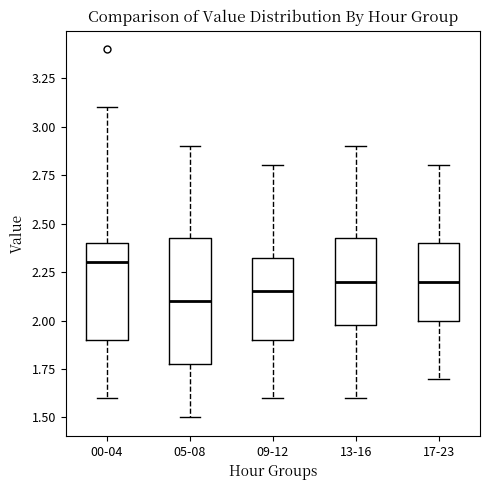

Reading left to right, transcribe this box plot: for each box, give where its median line is, the range the box spans, and where its two whiskers end, as read against the y-axis. The values are not printed on the chart, so give them approximately, as read against the axis.

00-04: median 2.30, box 1.90 to 2.40, whiskers 1.60 to 3.10
05-08: median 2.10, box 1.80 to 2.45, whiskers 1.50 to 2.90
09-12: median 2.15, box 1.90 to 2.35, whiskers 1.60 to 2.80
13-16: median 2.20, box 2.00 to 2.45, whiskers 1.60 to 2.90
17-23: median 2.20, box 2.00 to 2.40, whiskers 1.70 to 2.80